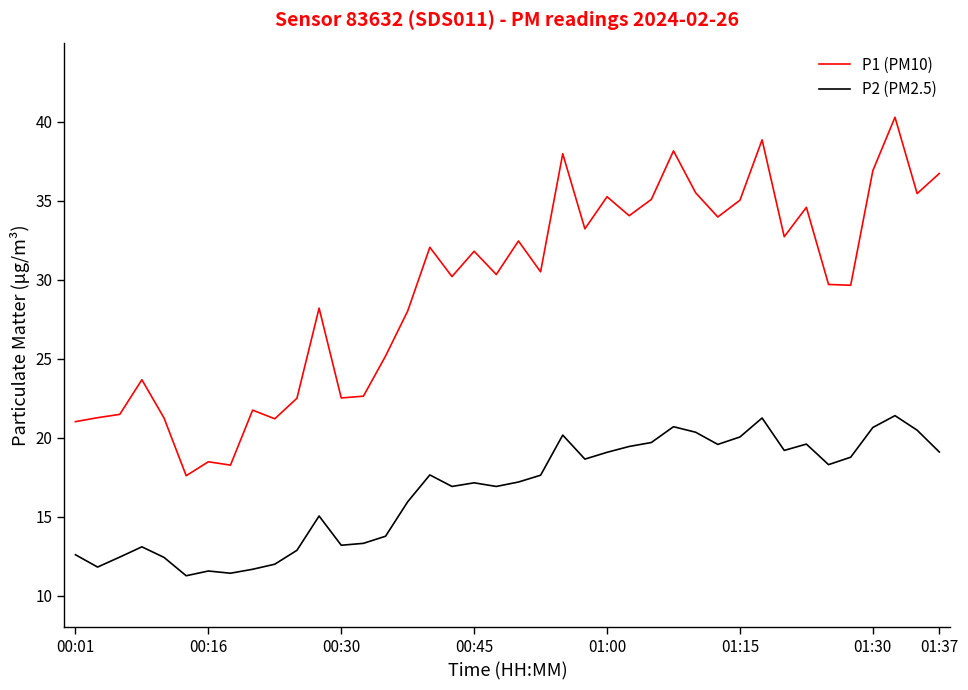

Rank the series by their maximum value, from lowest to highest.

P2 (PM2.5), P1 (PM10)